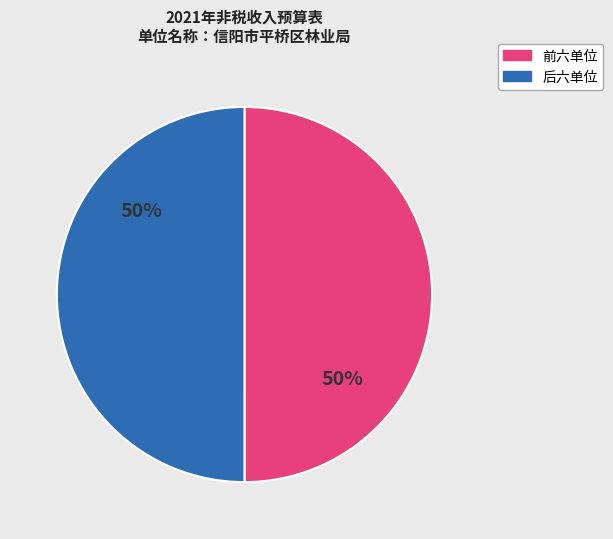

How many segments does this pie chart have?

2